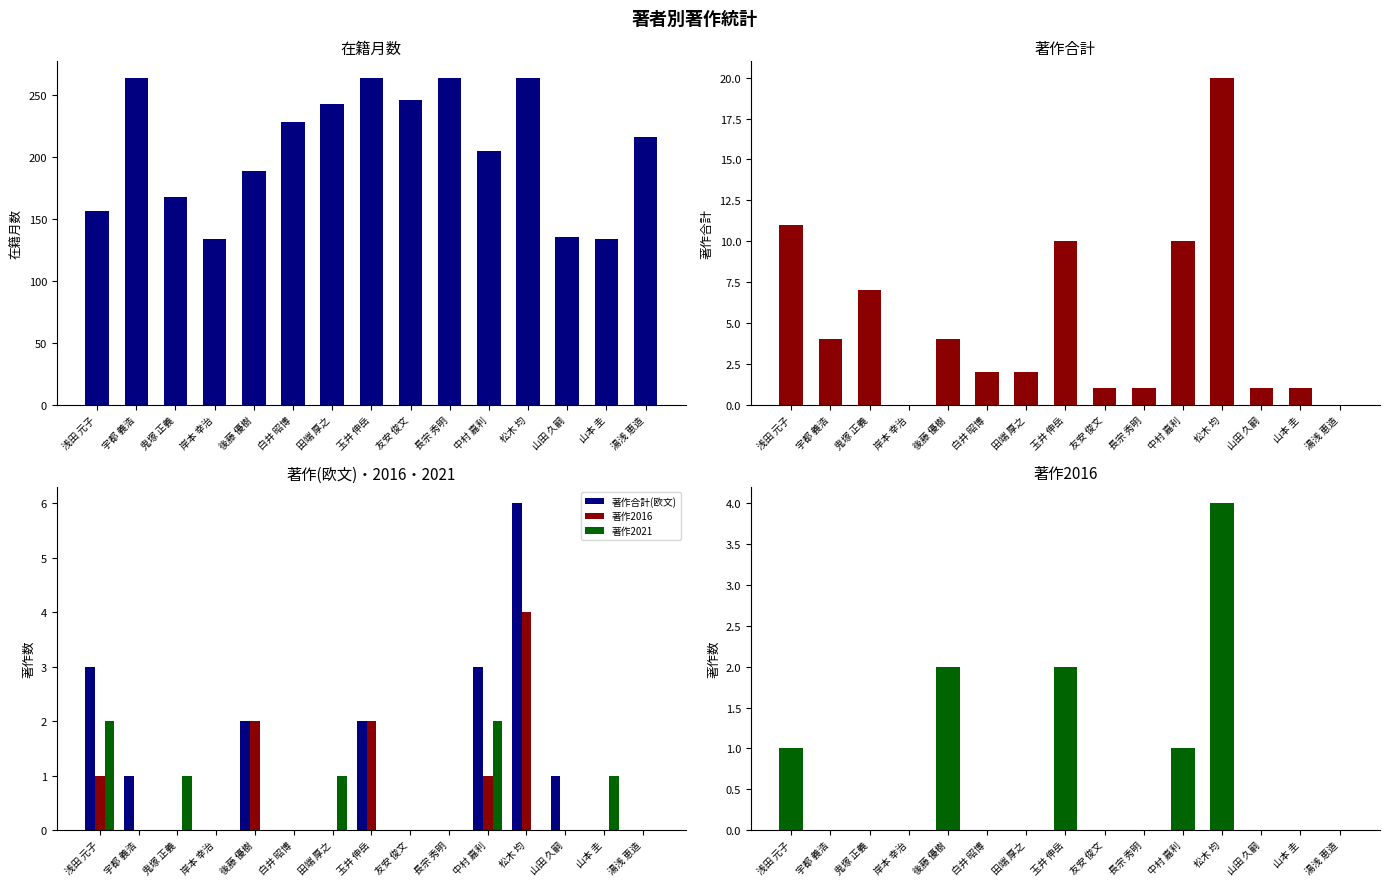

What is the difference between the 在籍月数 values at 山本 圭 and 松木 均?

130